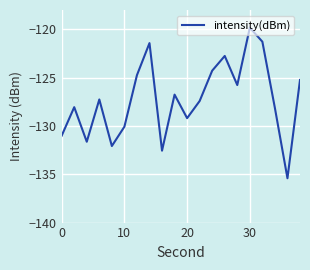

True or false: the data has more than 2 interior local peaks.

True